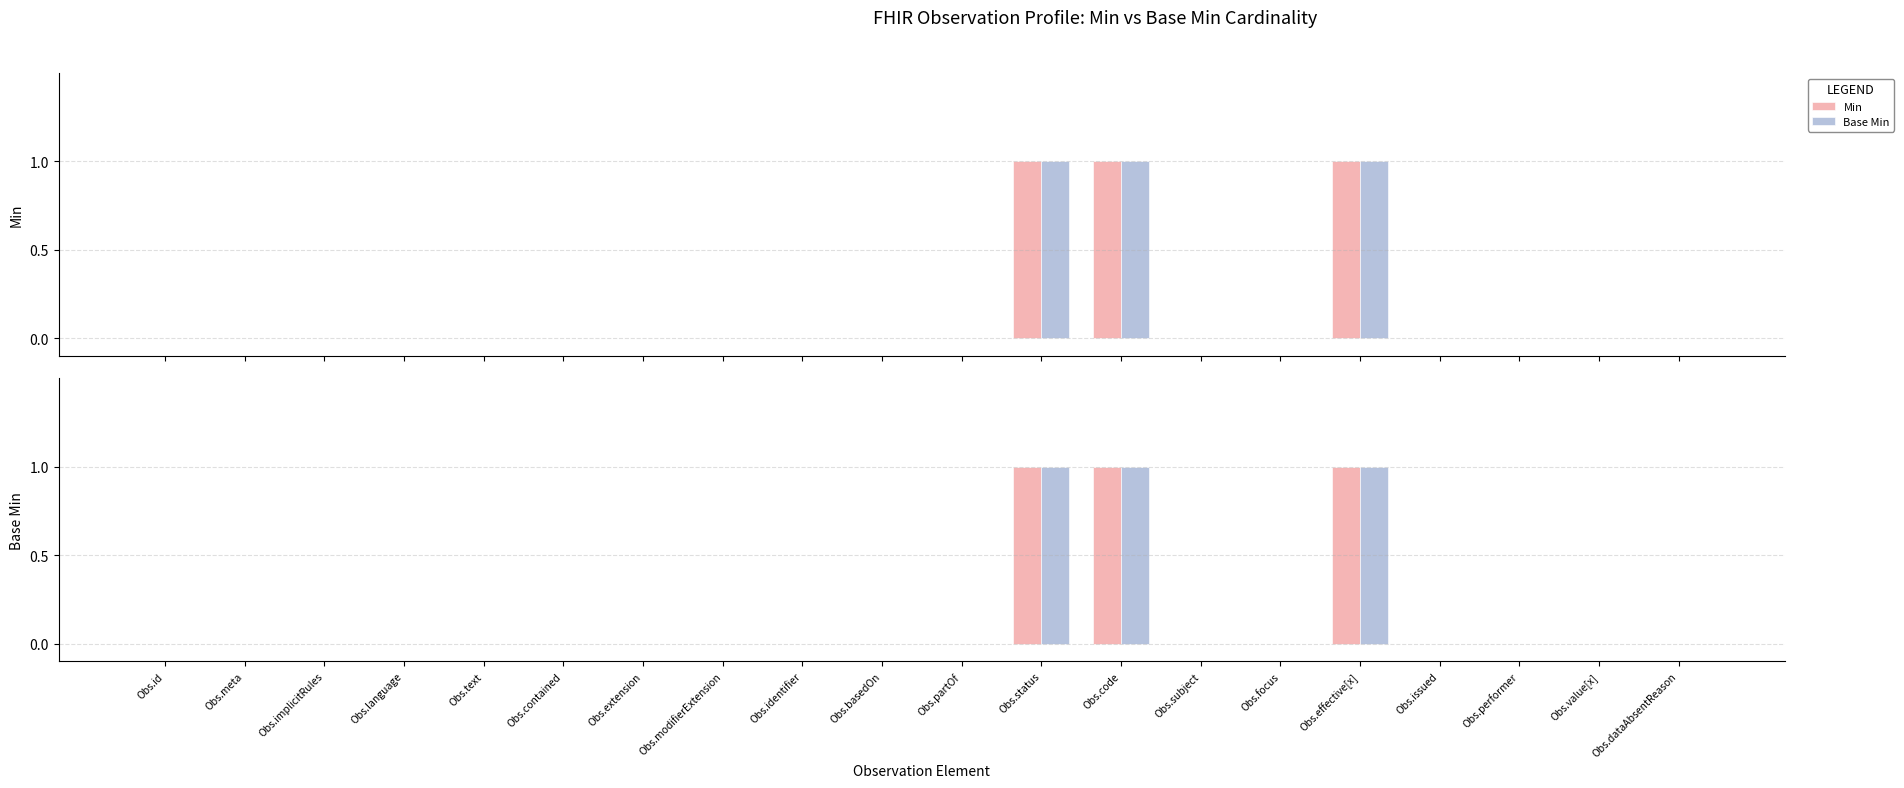

Which has a higher value, Obs.value[x] or Obs.focus?

Obs.value[x]